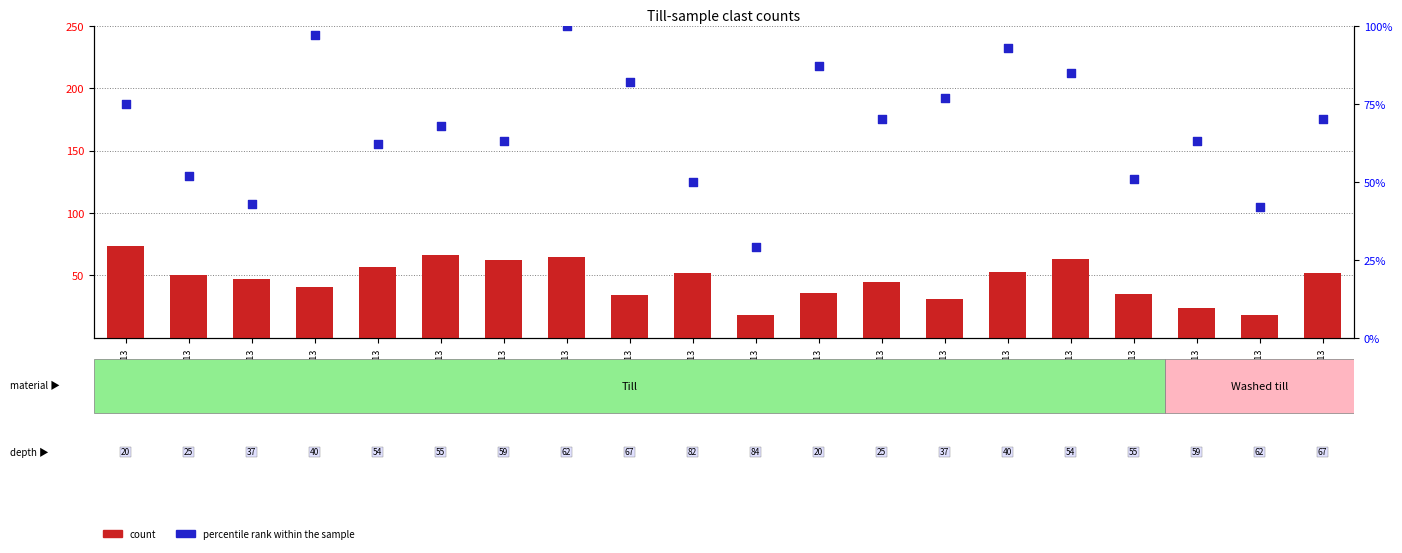

What are all the series names shown in the legend?

count, percentile rank within the sample